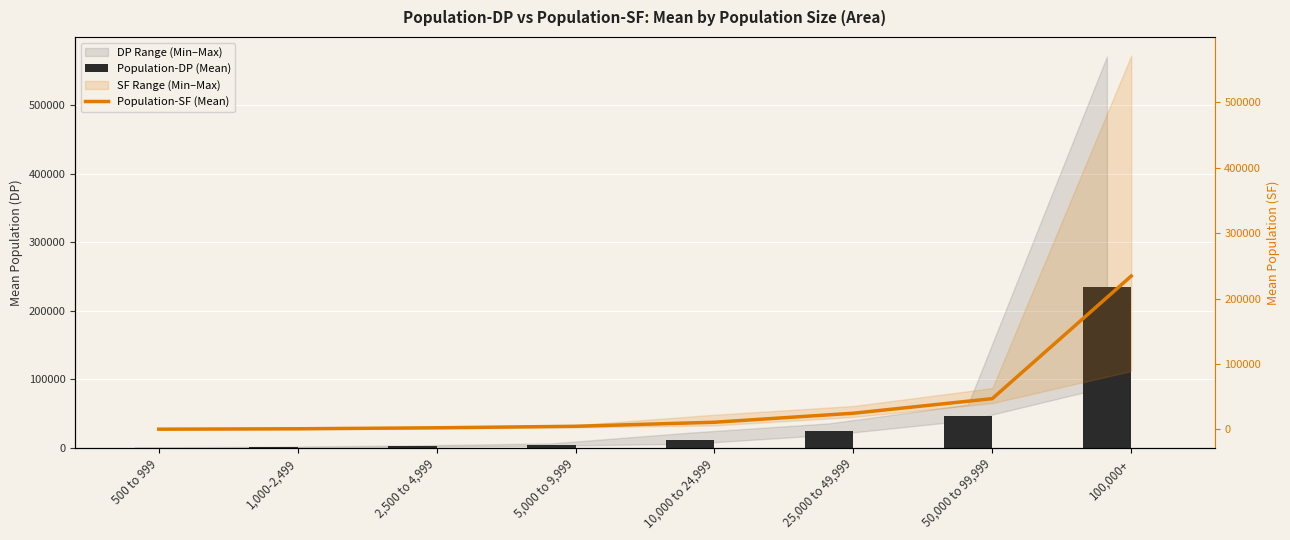

Where does the Population-DP (Mean) series first go above 11105?

25,000 to 49,999